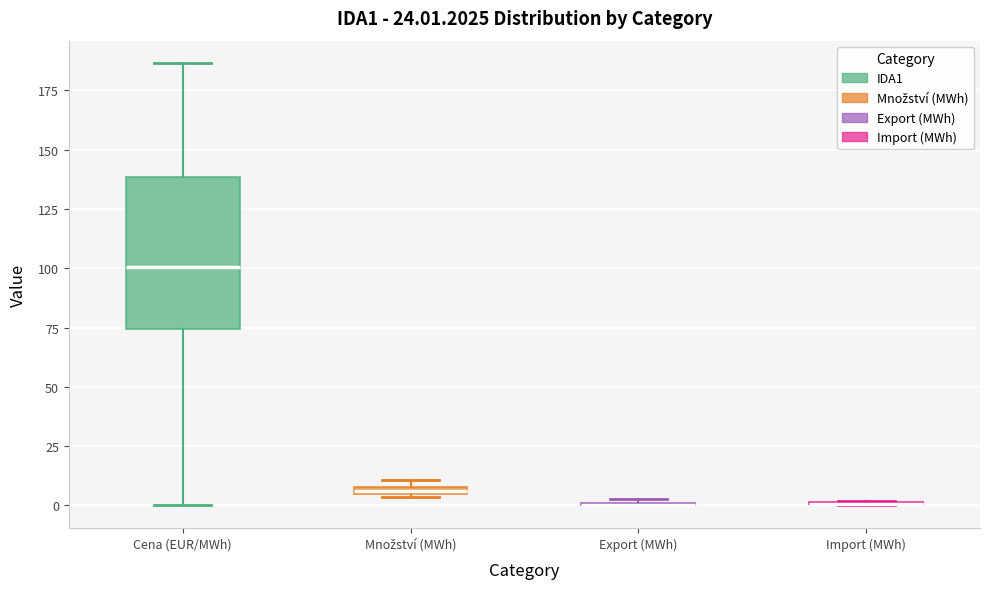

Comparing the boxes themselves (not the whiskers), which one is the tallest?

Cena (EUR/MWh)